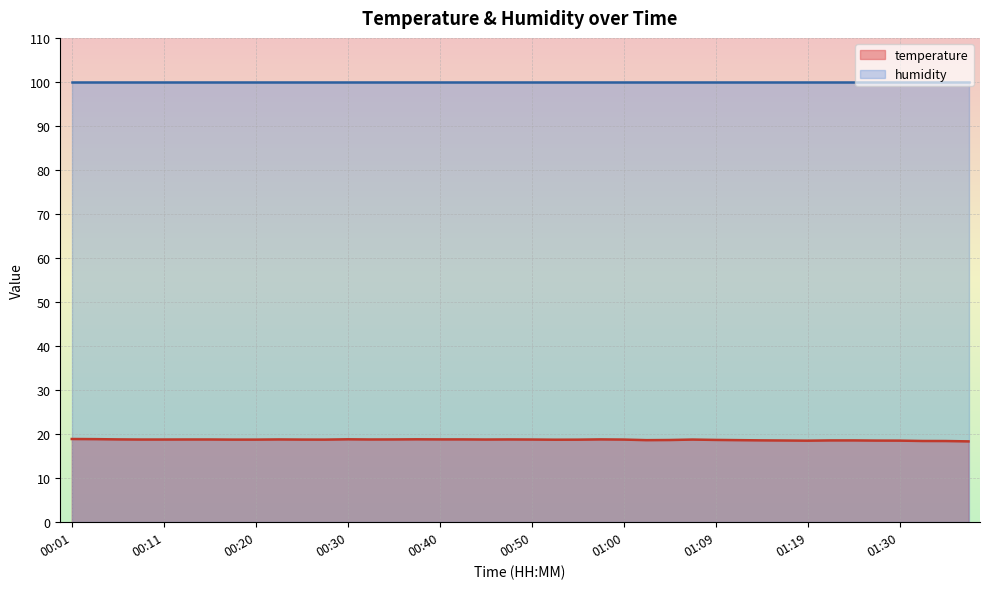

Which series has the largest total across all categories?

humidity